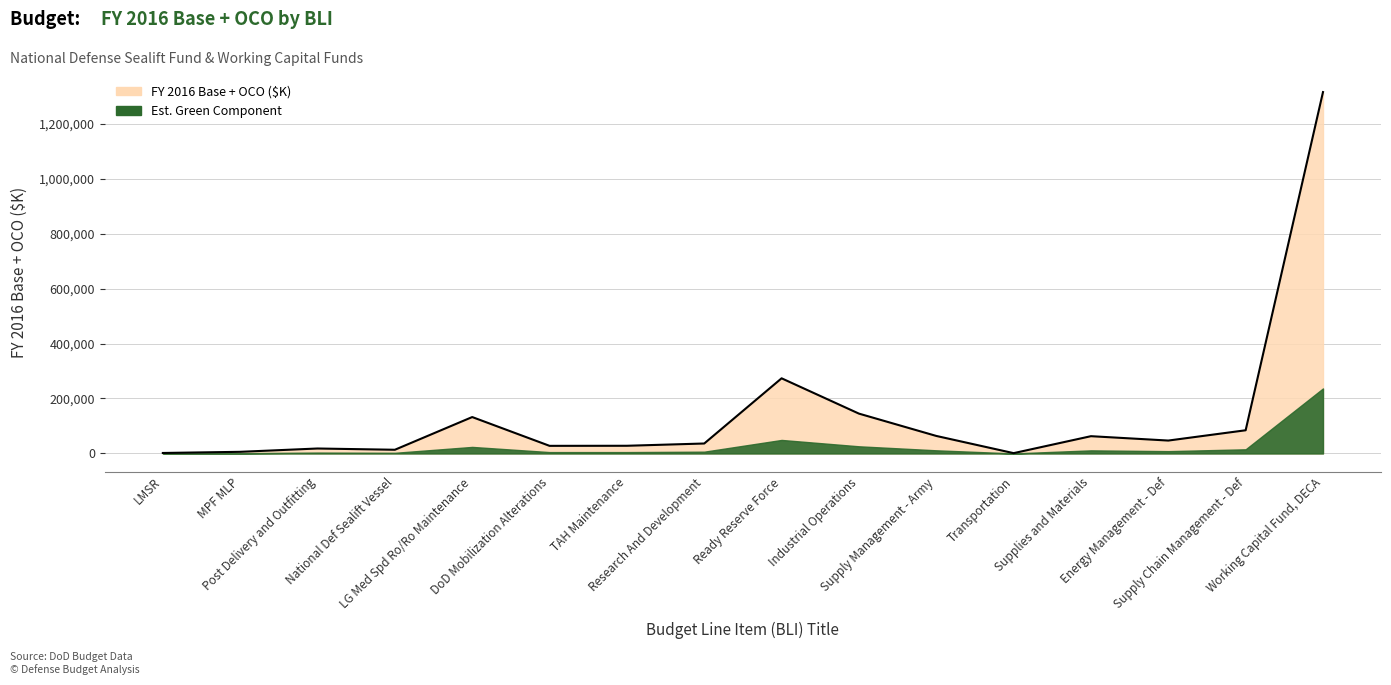

The chart shows a value of 132585 at Supply Chain Management - Def. True or false?

False